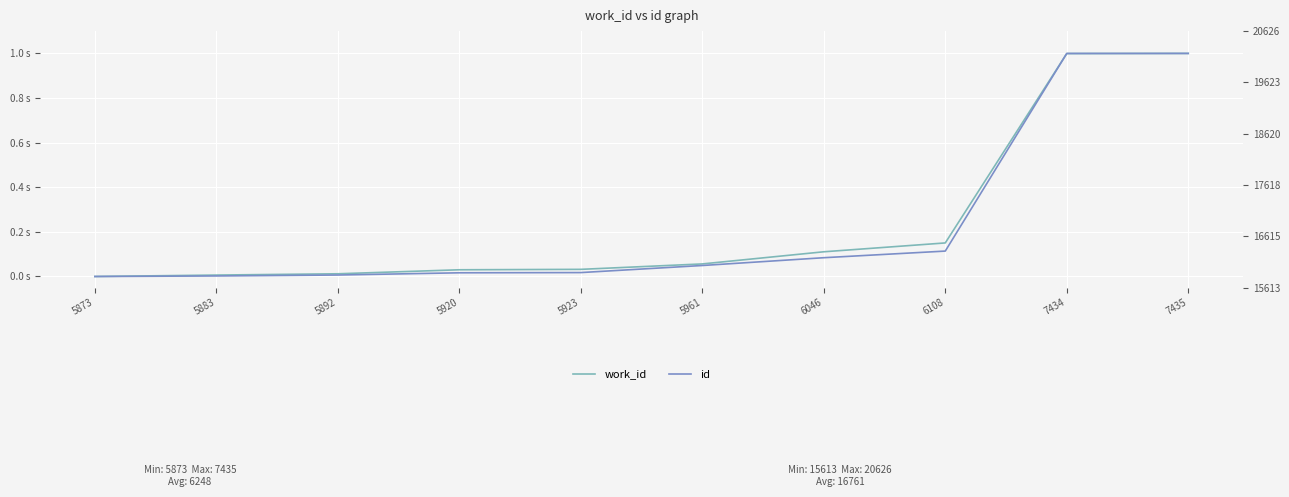

Rank the categories by work_id value from lowest to highest.

5873, 5883, 5892, 5920, 5923, 5961, 6046, 6108, 7434, 7435